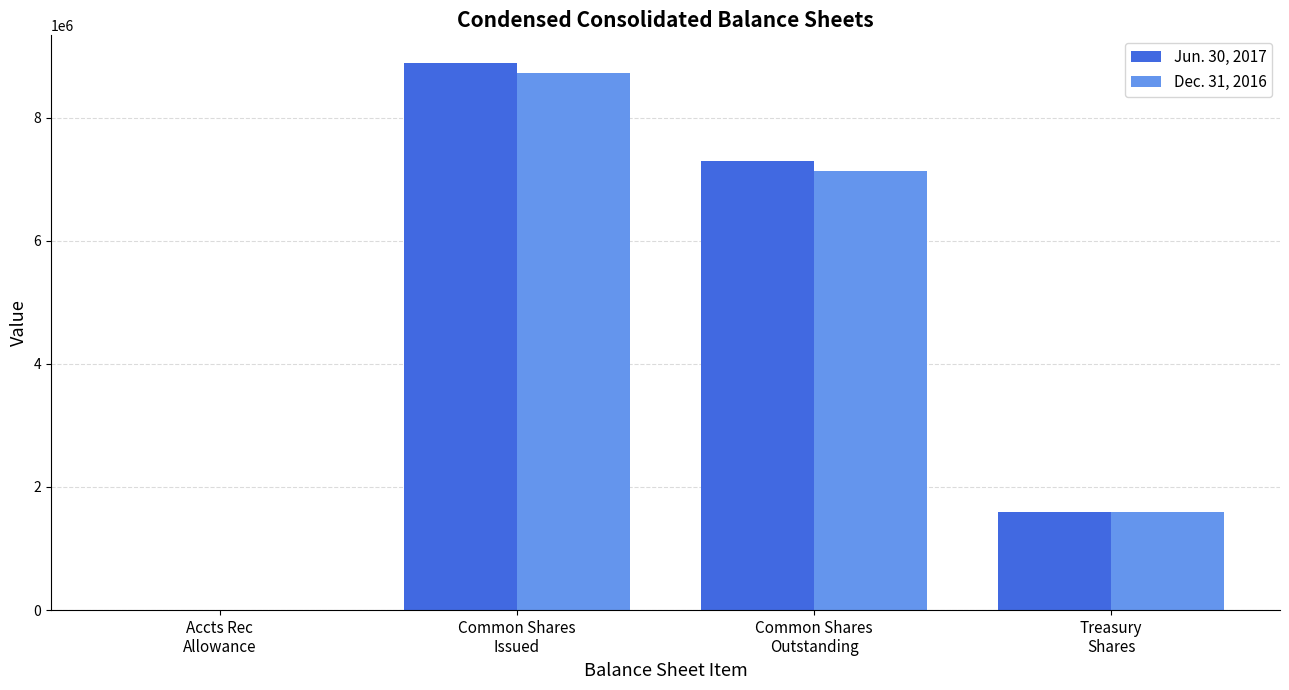

Reading left to right, transcribe all the data shown in this chart.

Jun. 30, 2017: 47	8890197	7297893	1592304
Dec. 31, 2016: 34	8730152	7137848	1592304